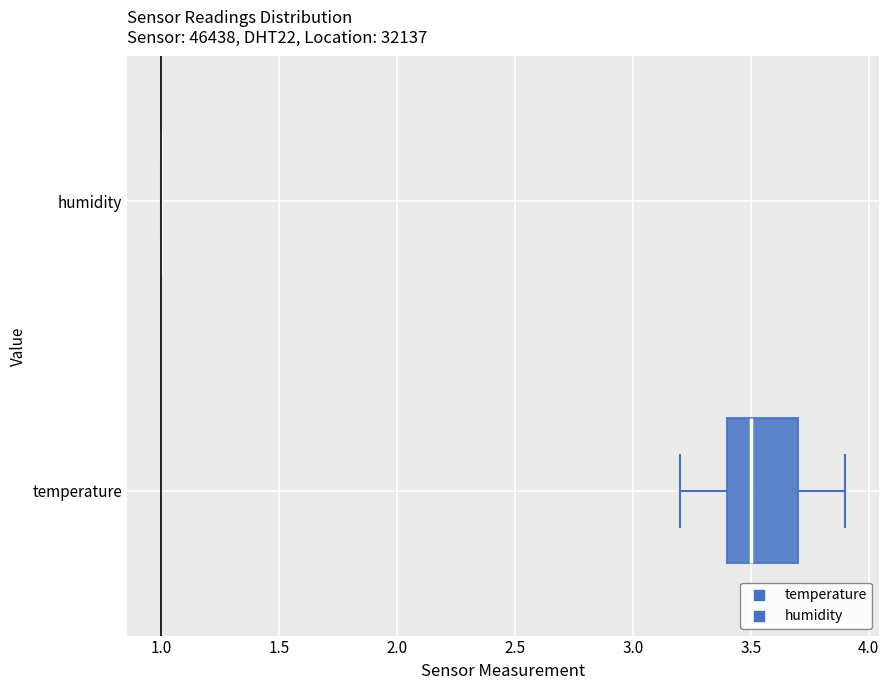

Which box is the widest, from its left edge to its right edge?

temperature